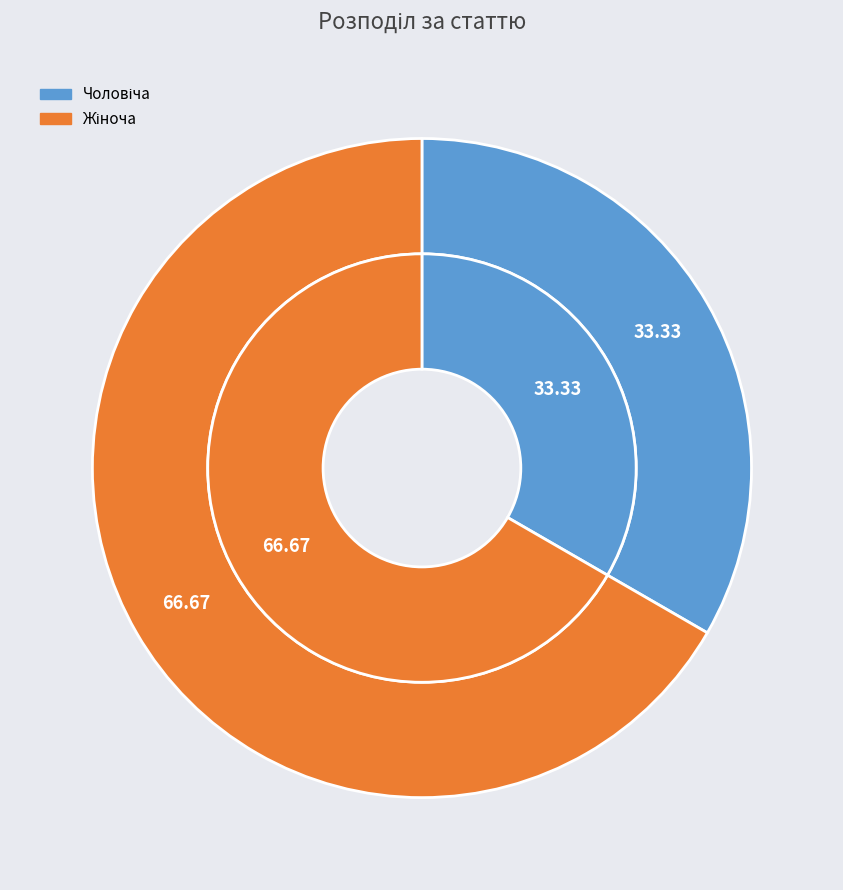

Rank the categories by value from highest to lowest.

Жіноча, Чоловіча